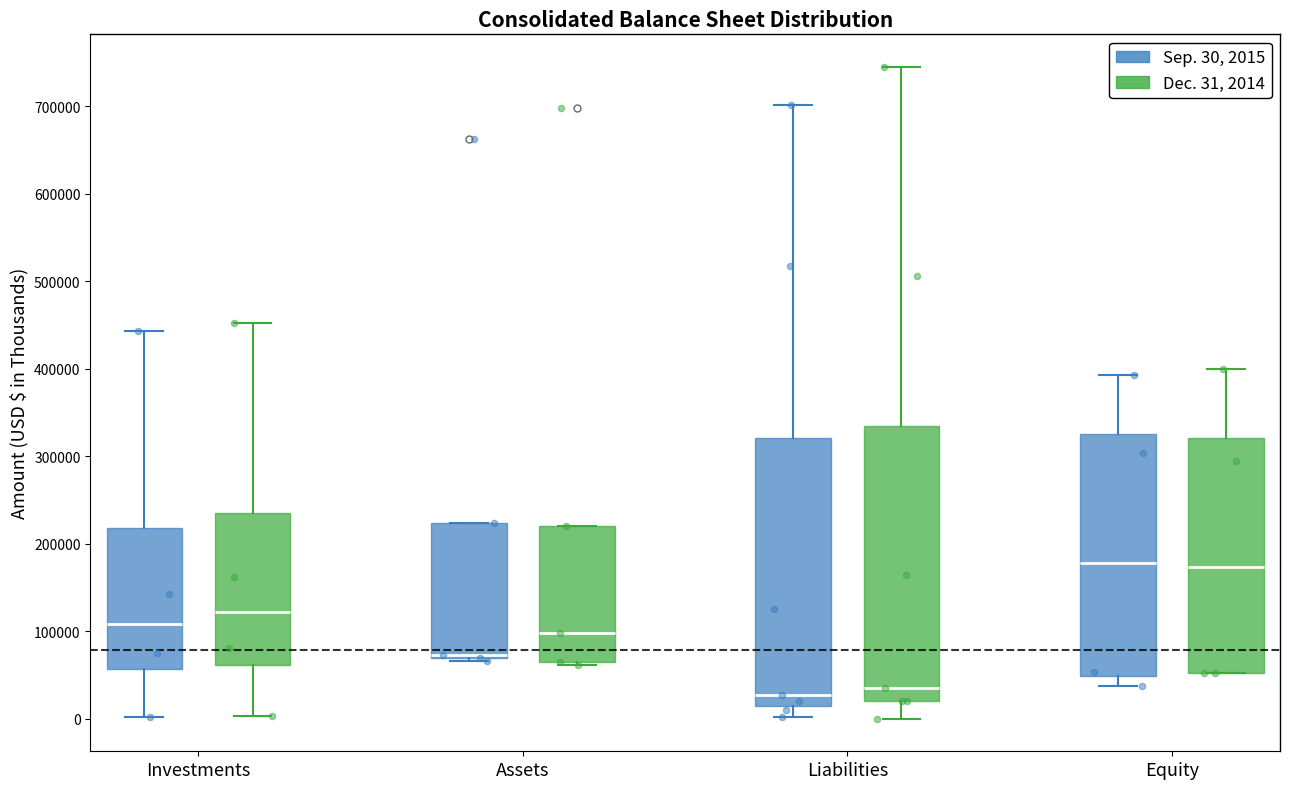

Where does the lower whisker of the box for Liabilities (Dec. 31, 2014) end on the y-axis? The values are not printed on the chart, so give them approximately, as read against the axis.

0